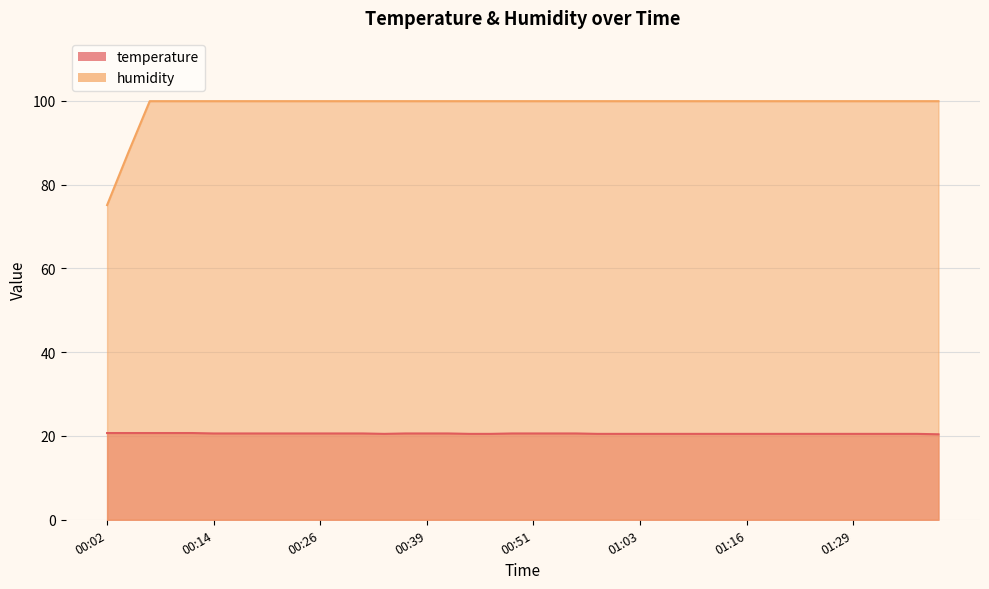

At which category is the sum across all series the highest?

00:07